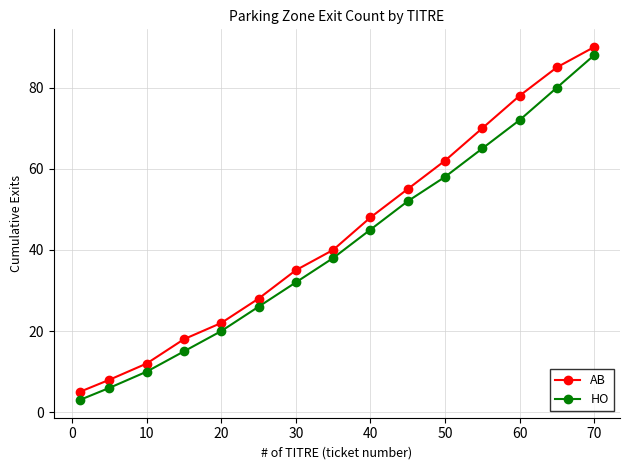

Does the chart have visible grid lines?

Yes